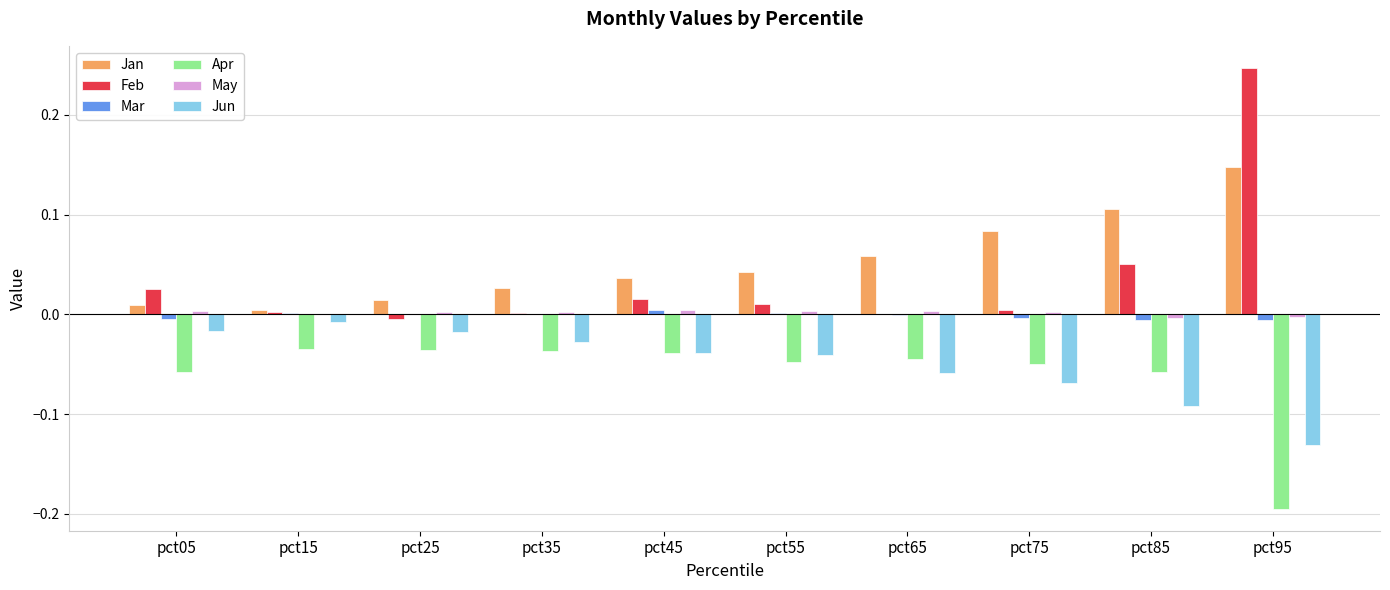

Between pct35 and pct95, which series saw the biggest shift?

Feb